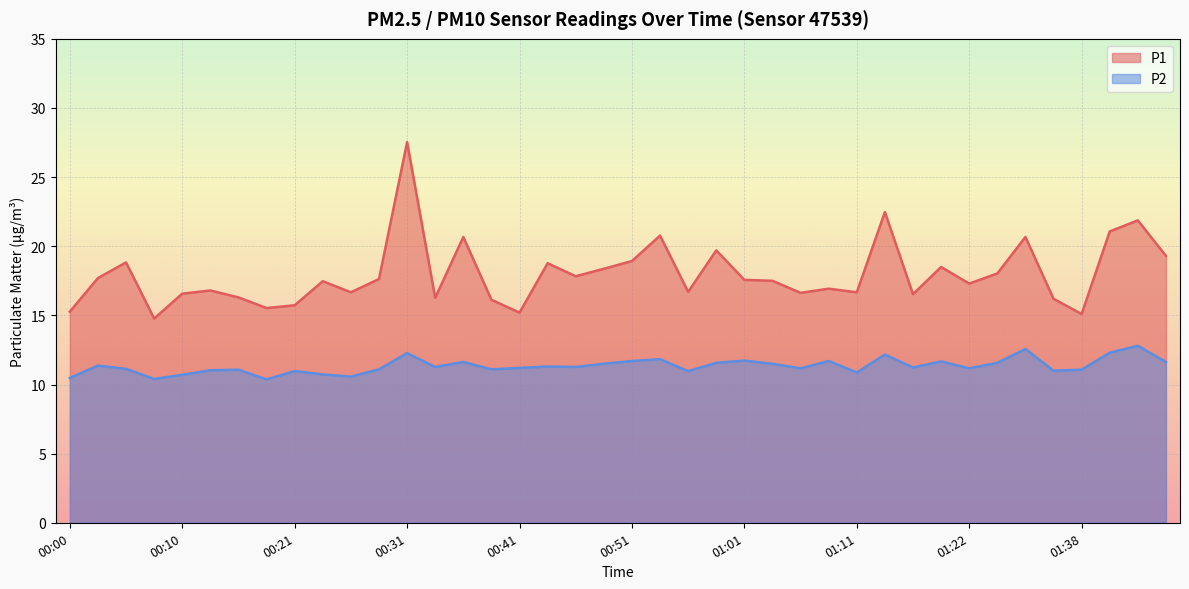

How many lines are shown in the chart?

2